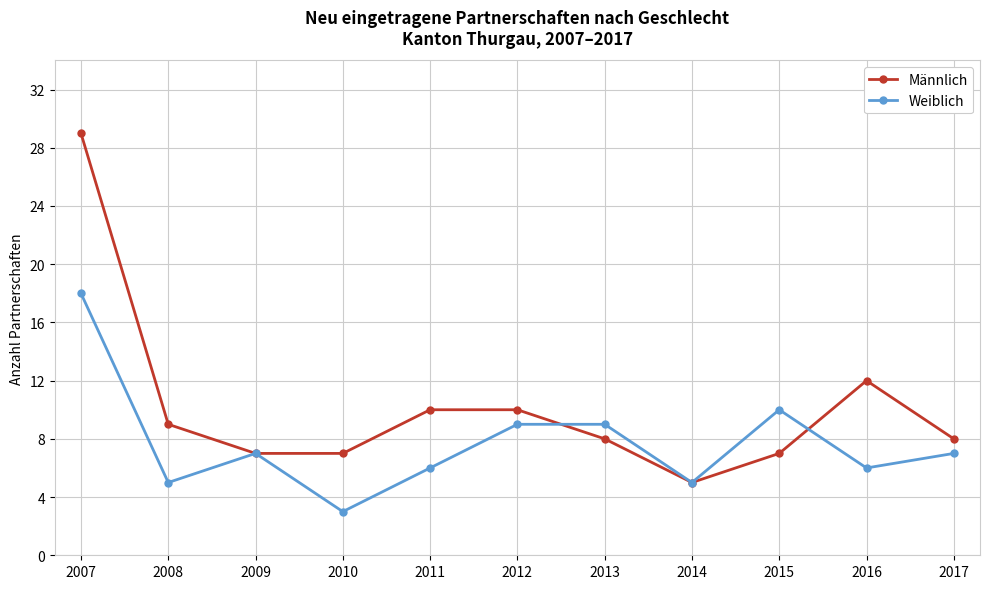

Is this an area chart (filled region under the line)?

No